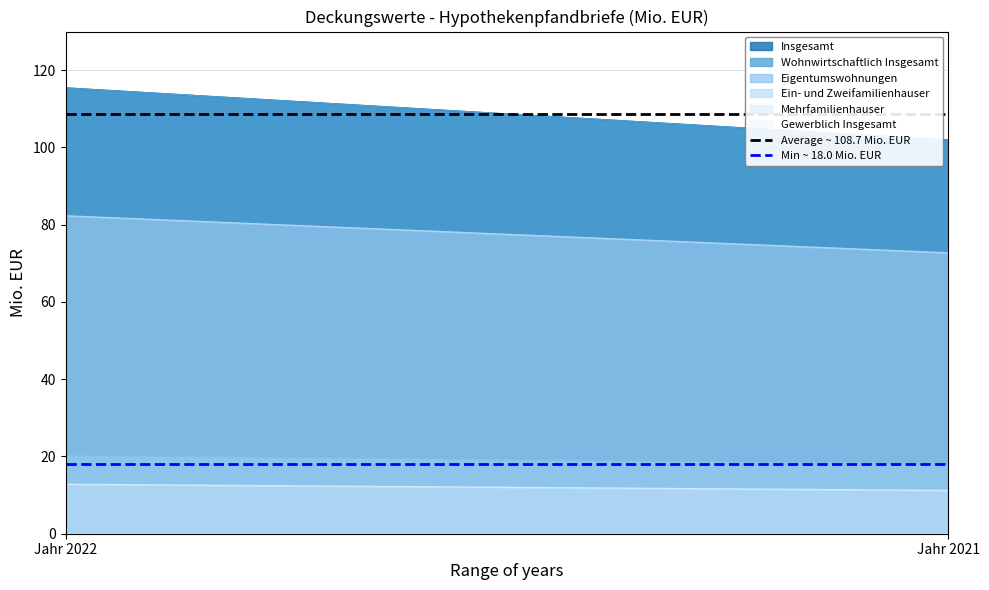

Rank the categories by Min ~ 18.0 Mio. EUR value from lowest to highest.

Jahr 2022, Jahr 2021